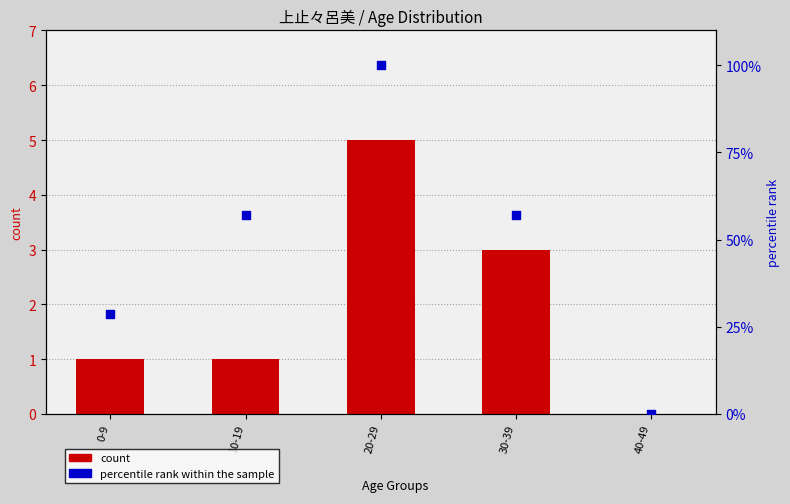

Which series contains the highest Y value?

percentile rank within the sample